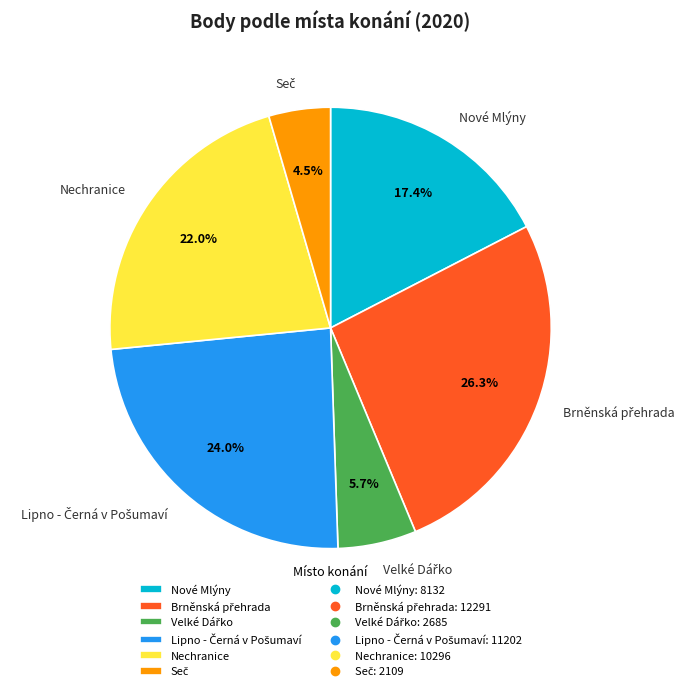

Is there any slice that represents more than half of the pie?

No